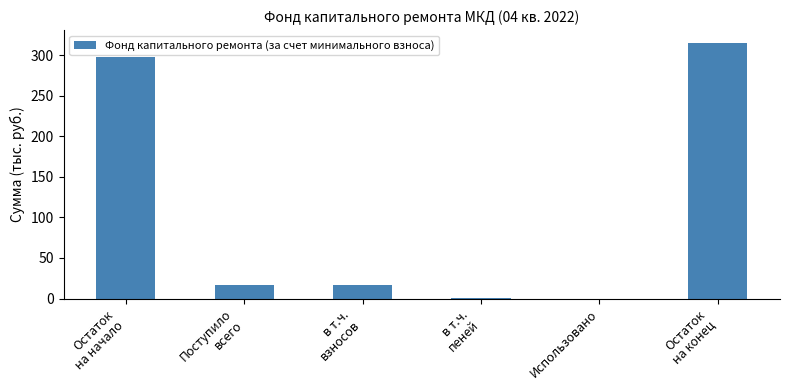

What is the maximum value shown in the chart?

315.1